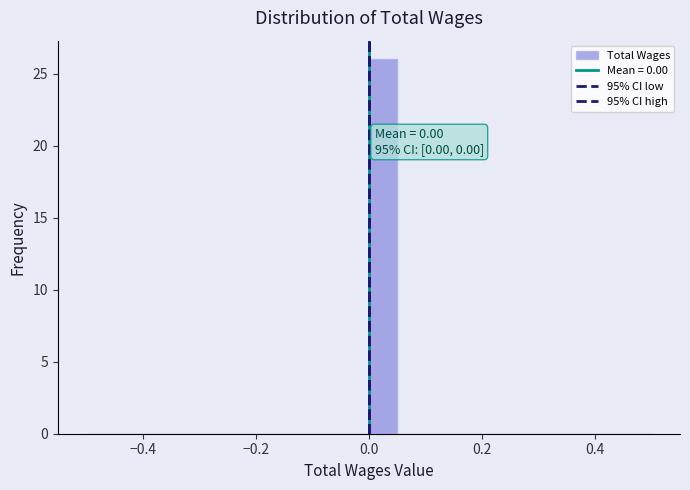

Read against the x-axis, roughly where is the centre of the tallest bar?

0.02